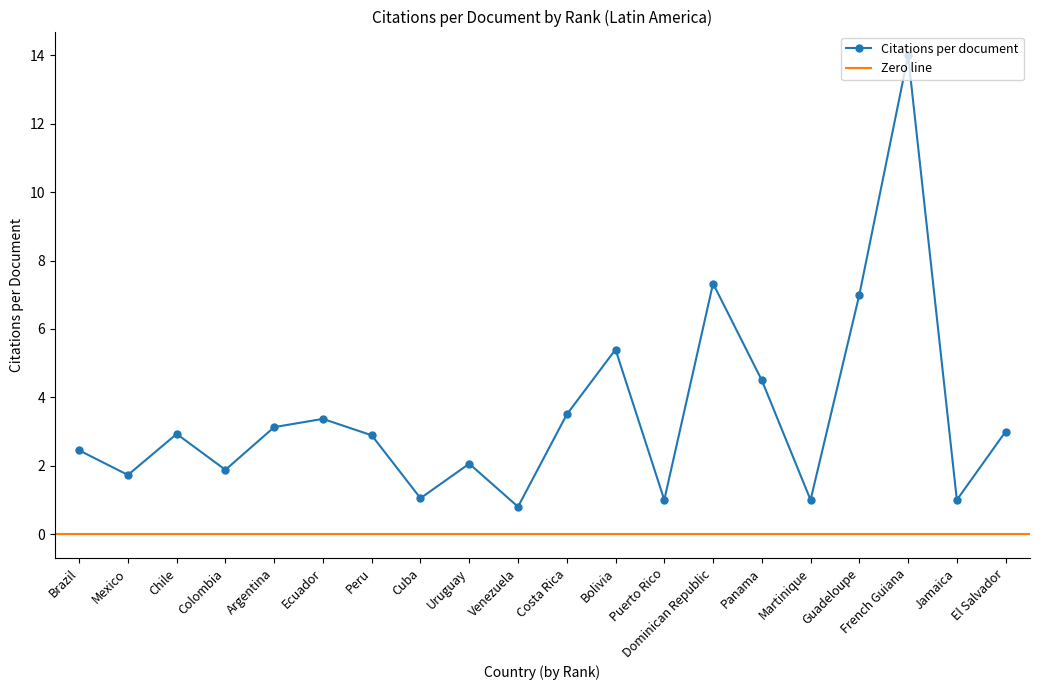

The Citations per document series shows 1.7 at Mexico. True or false?

True